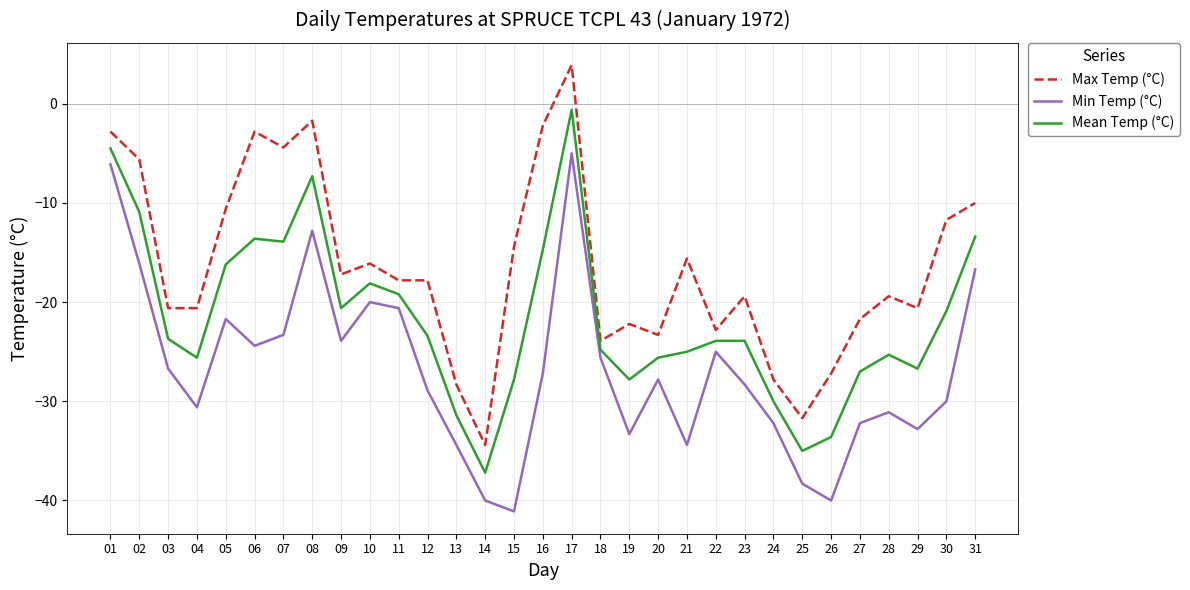

True or false: Min Temp (°C) has more than 2 points higher than both neighbors.

True